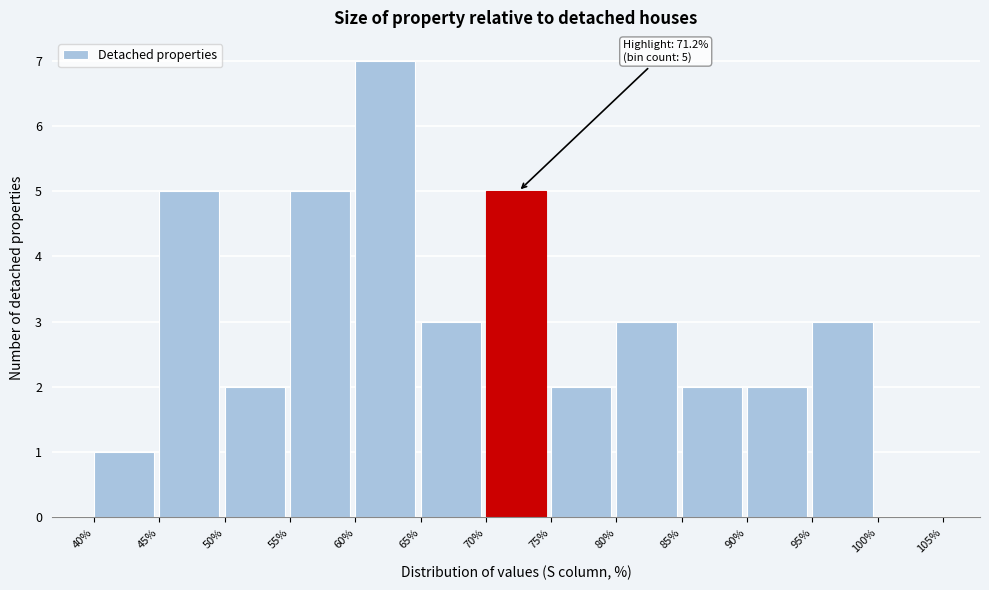

Over which range of the x-axis is the bar tallest?

60% to 65%